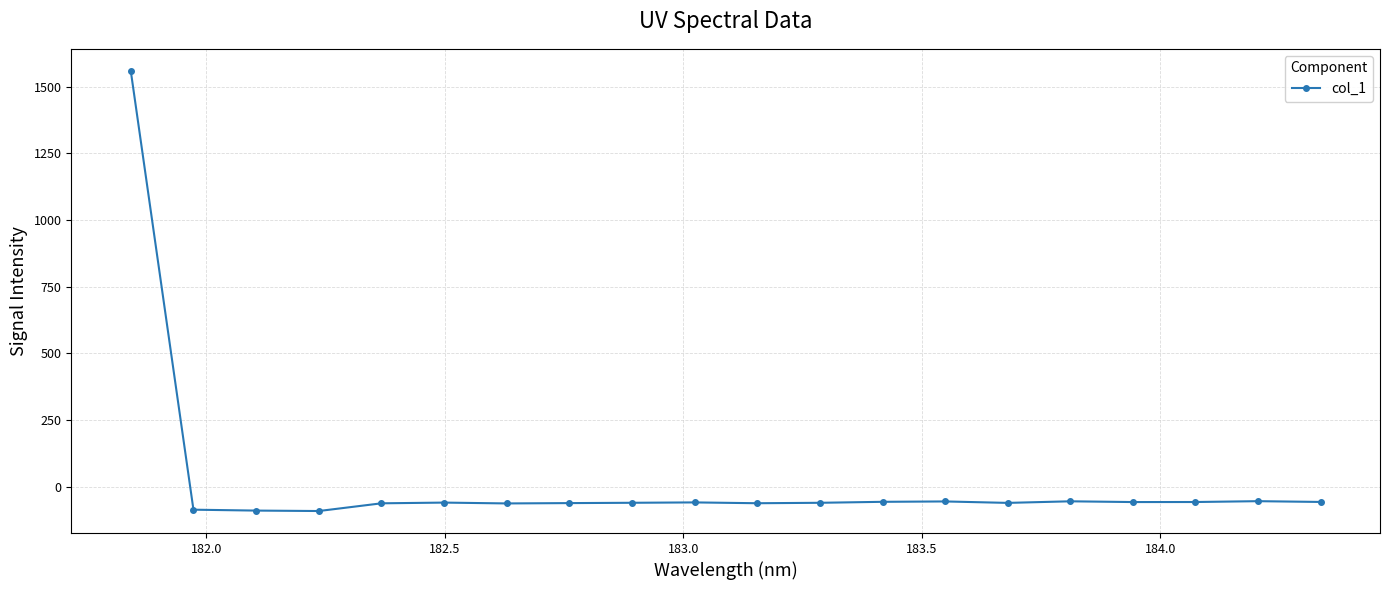

What is the smallest value displayed?

-90.7